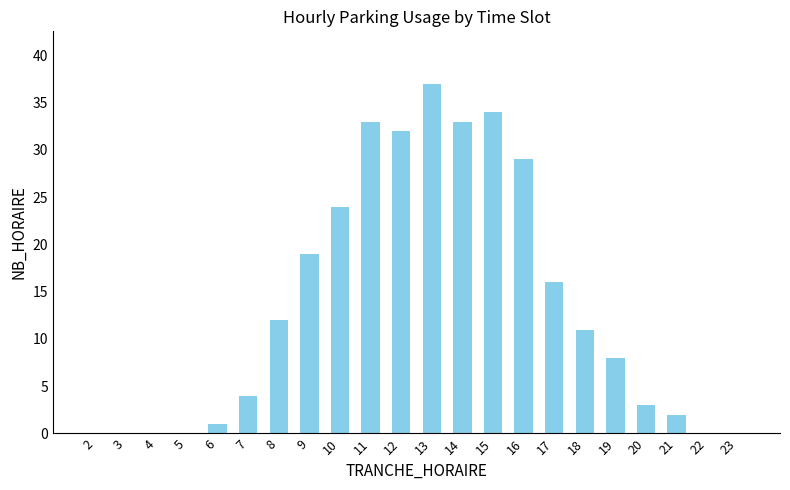

The chart shows a value of 19 at 9. True or false?

True